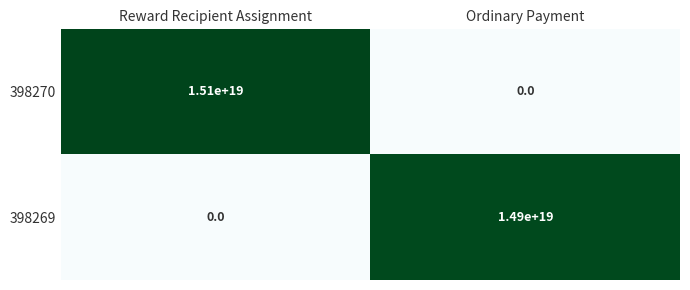

Which series has the largest total across all categories?

398270